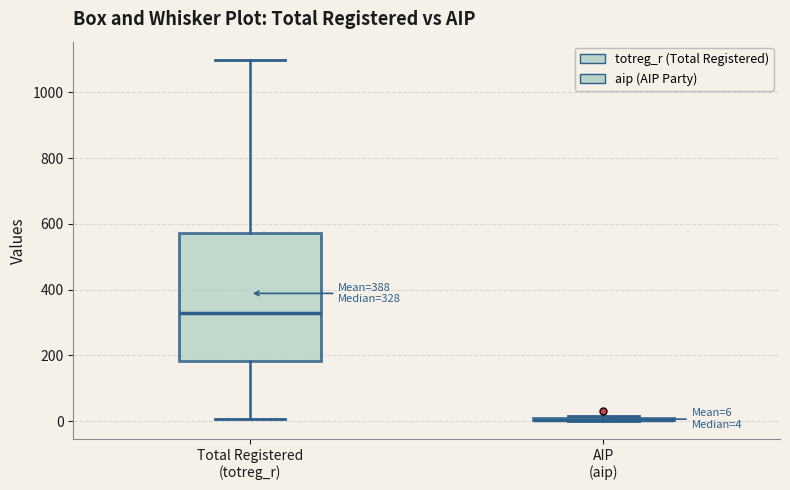

Comparing the boxes themselves (not the whiskers), which one is the tallest?

Total Registered (totreg_r)